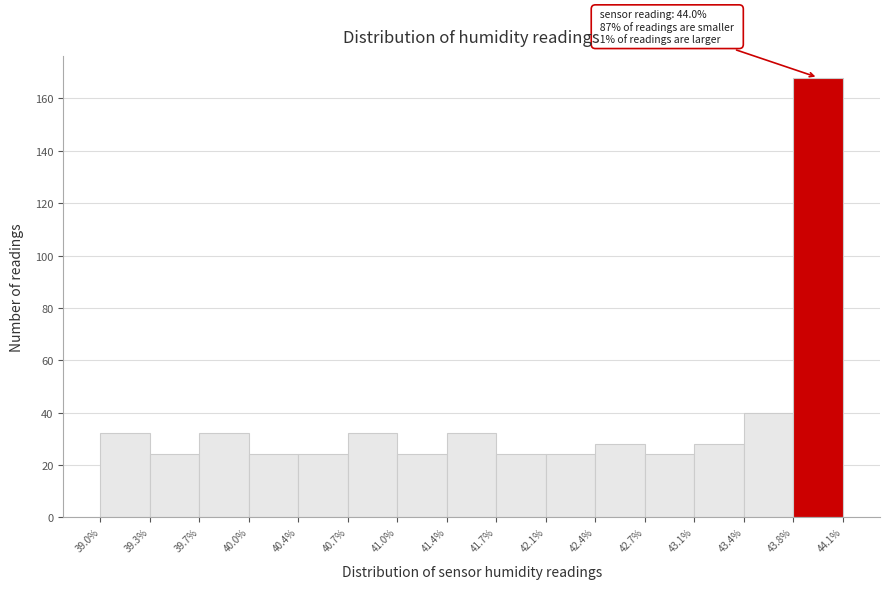

Over which range of the x-axis is the bar tallest?

43.8% to 44.1%